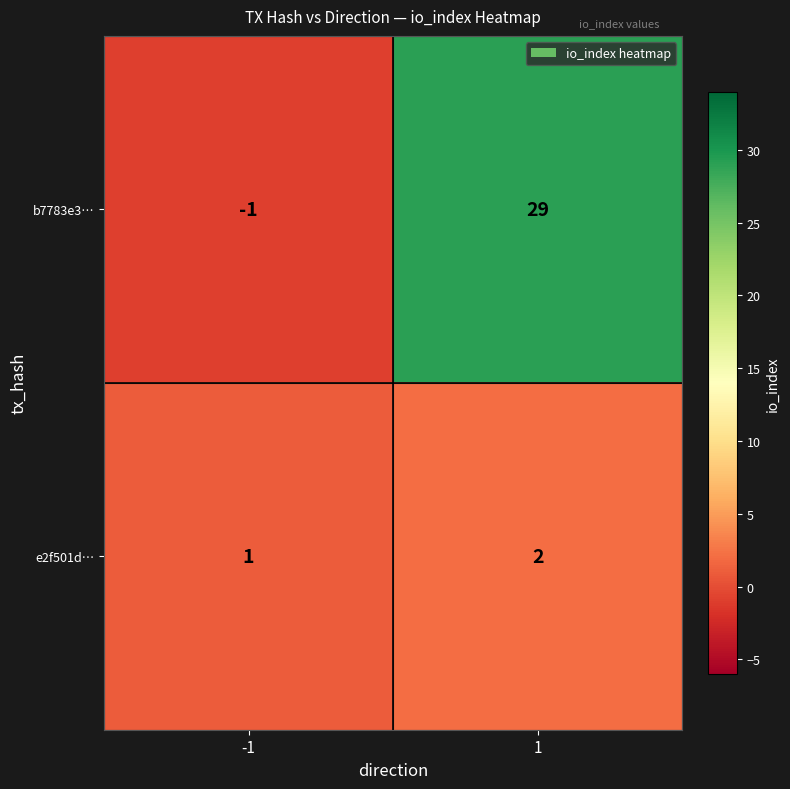

What is the sum of the e2f501d… values at 1 and -1?

3